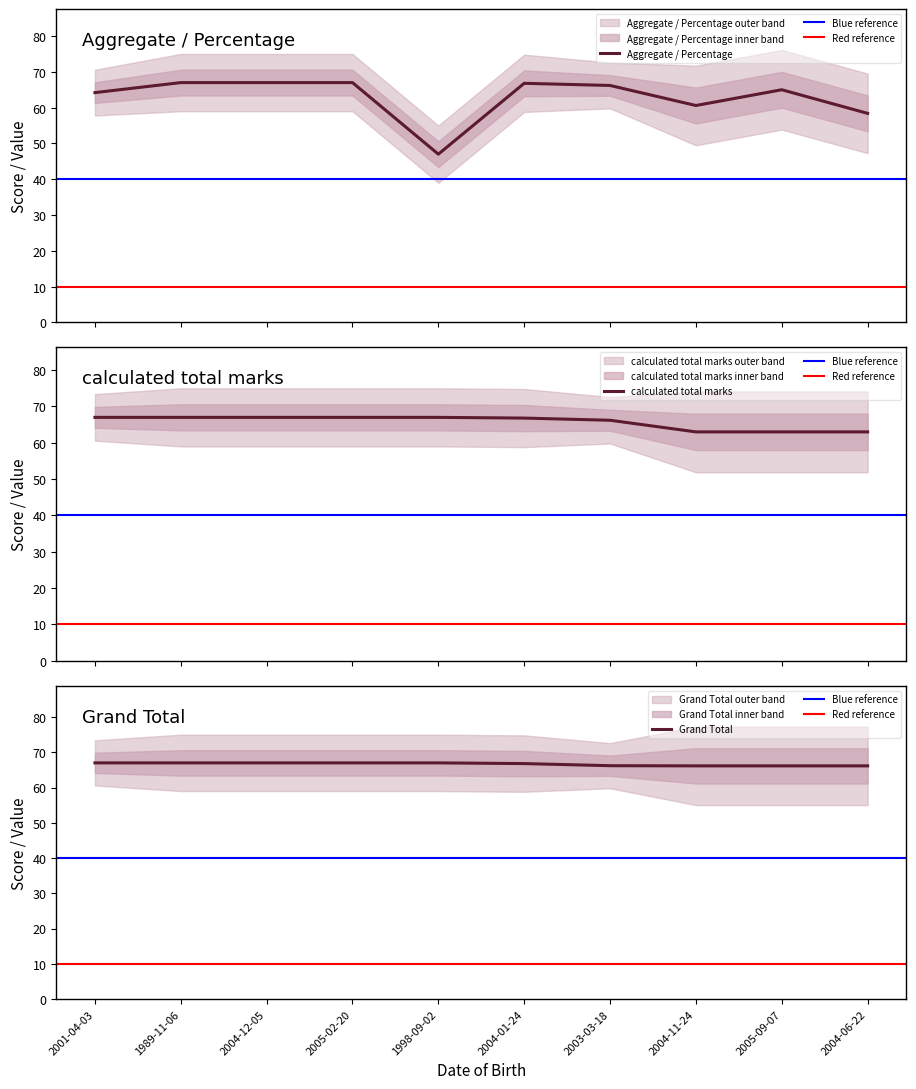

Which label corresponds to the largest value in the chart?

1989-11-06